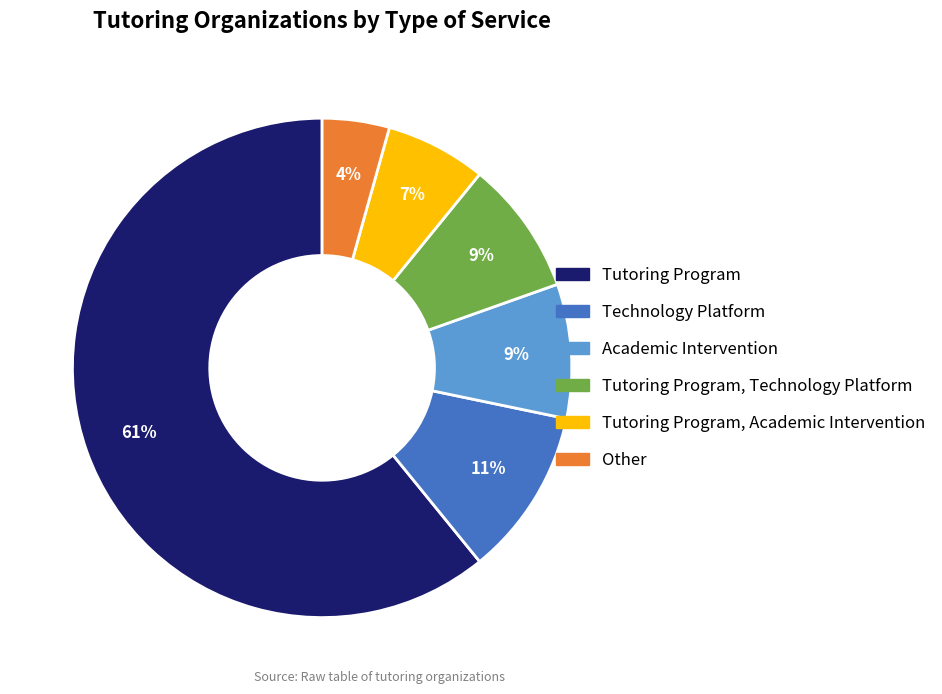

To the nearest percent, what is the difference between the Technology Platform and Other slice percentages?

7%